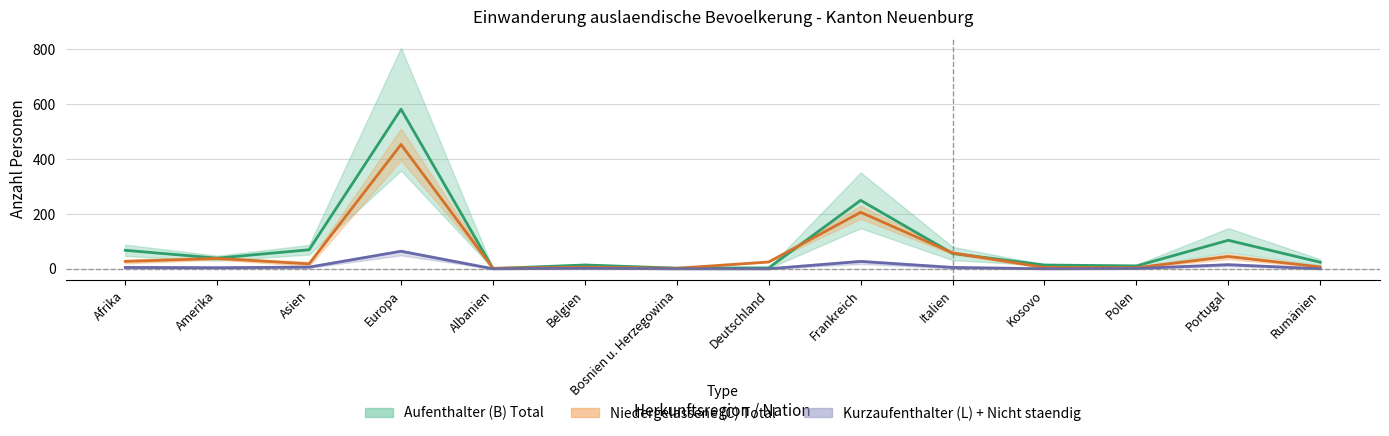

What is the greatest value displayed?

581.5